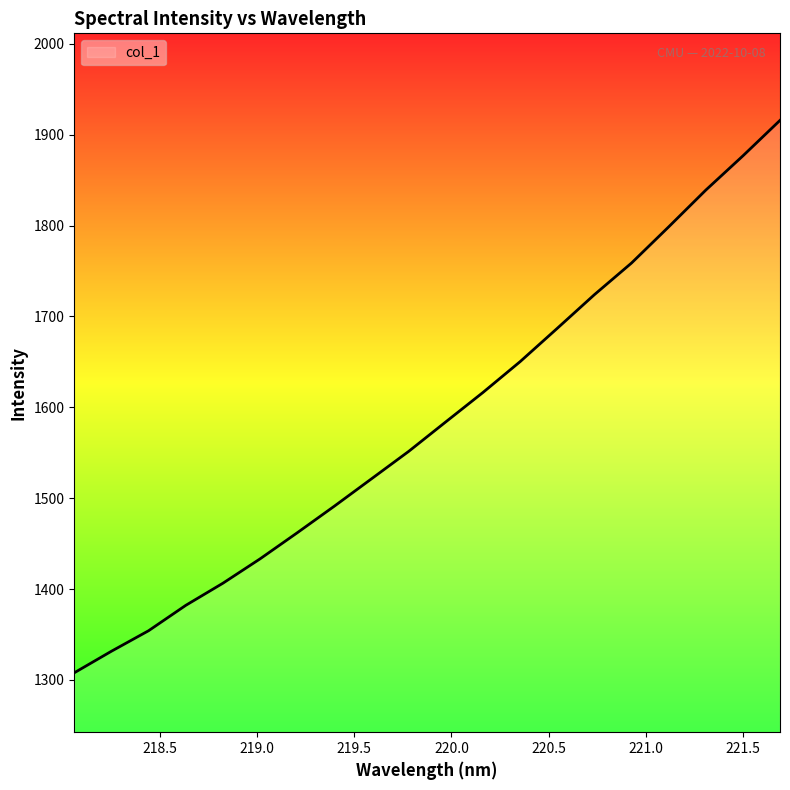

How many lines are shown in the chart?

1